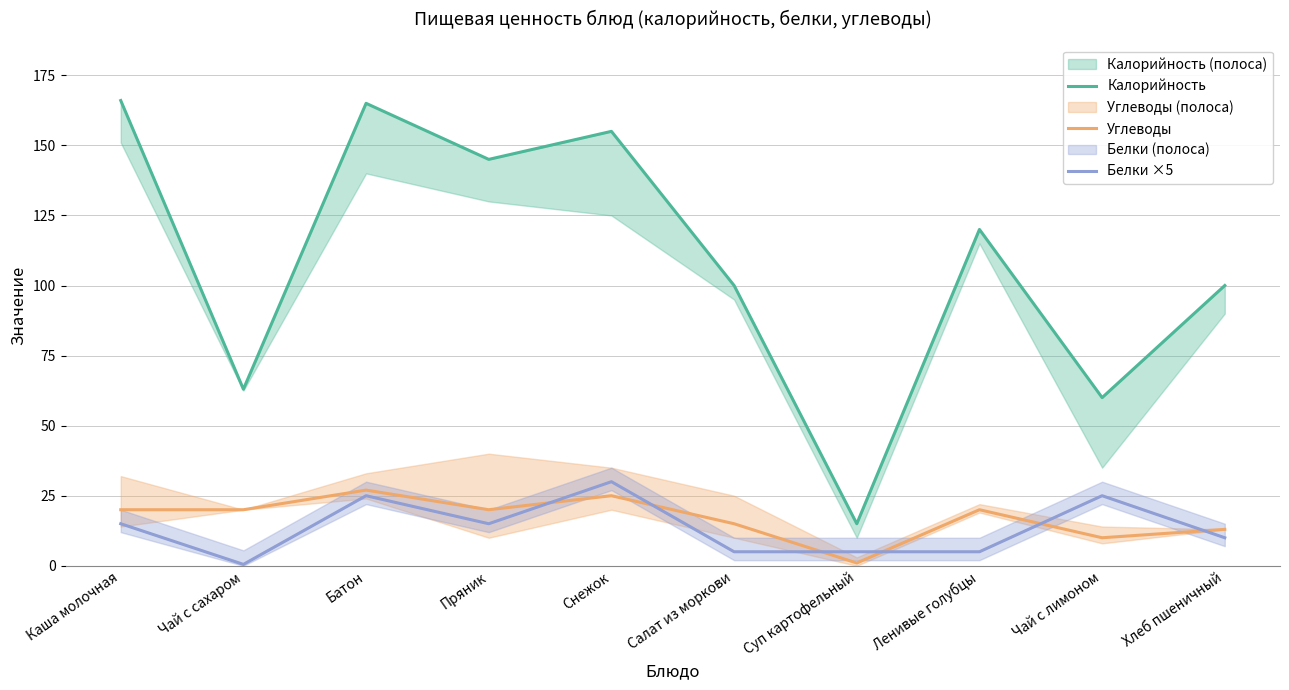

What is the difference between the Белки ×5 values at Снежок and Чай с лимоном?

5.0